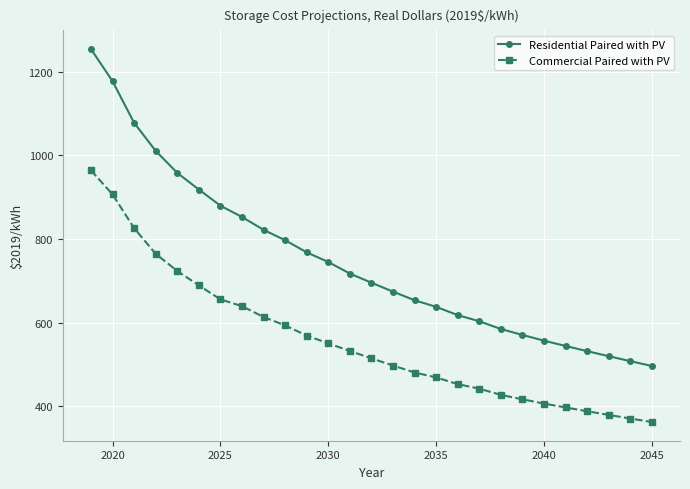

Reading left to right, transcribe all the data shown in this chart.

Residential Paired with PV: 1254.7	1177.7	1078.1	1010.9	958.2	918.5	879.8	852.8	822.0	797.2	768.1	745.0	717.3	695.4	674.1	653.4	637.7	617.9	603.2	584.6	570.5	556.7	544.0	531.7	519.6	507.7	496.2
Commercial Paired with PV: 964.3	906.8	826.0	764.6	723.5	689.1	655.6	639.3	613.4	593.3	568.9	550.4	532.1	514.4	497.2	480.6	468.8	452.8	441.9	427.0	416.4	406.2	396.9	387.9	379.1	370.4	362.0